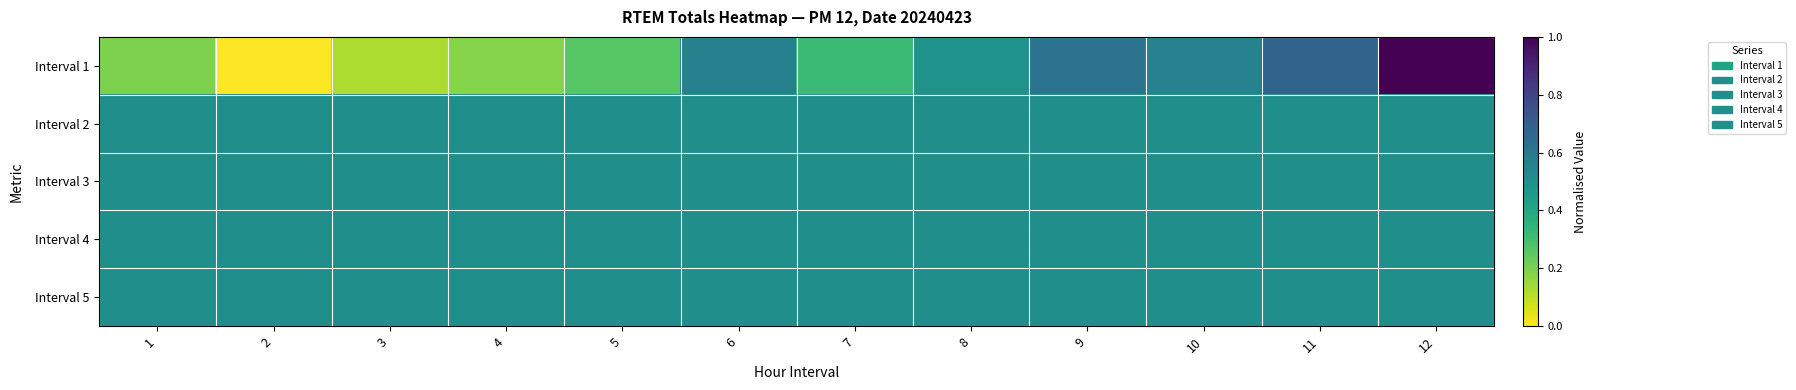

At how many categories does at least one series exceed 0?

12